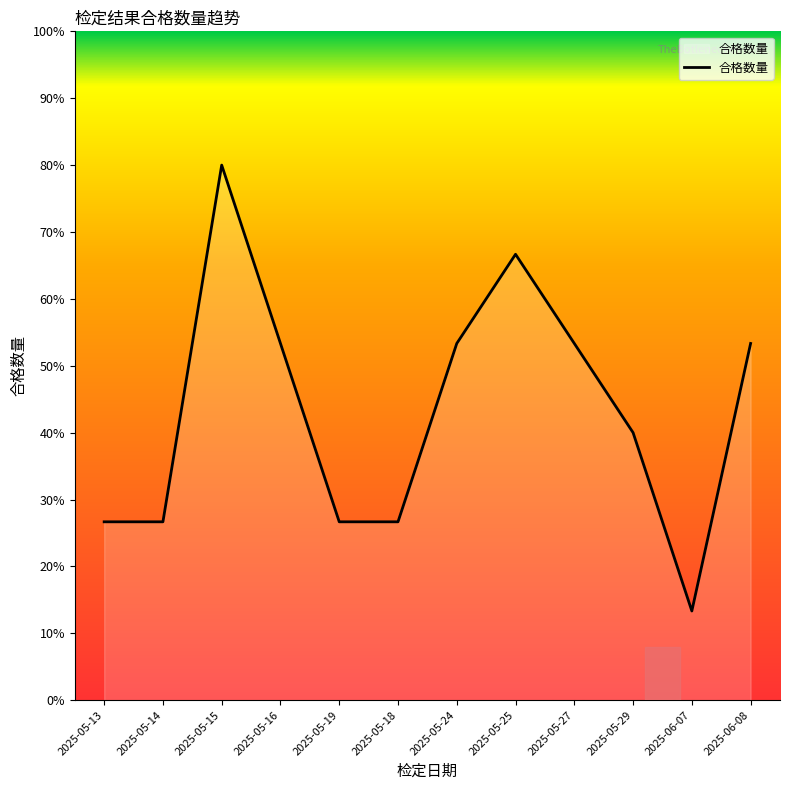

What is the label of the 1st point from the left?

2025-05-13